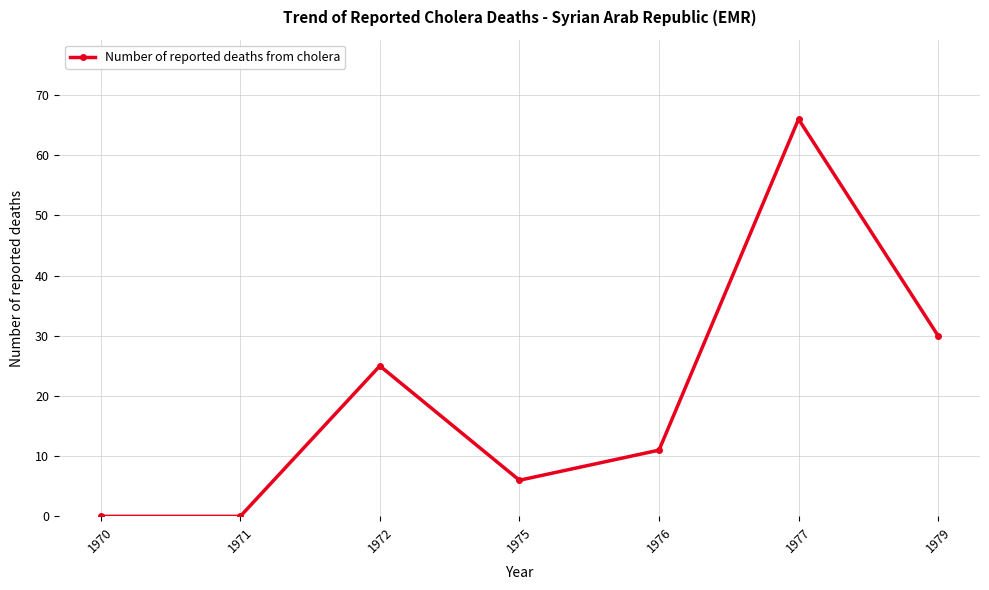

What is the difference between the values at 1975 and 1972?

19